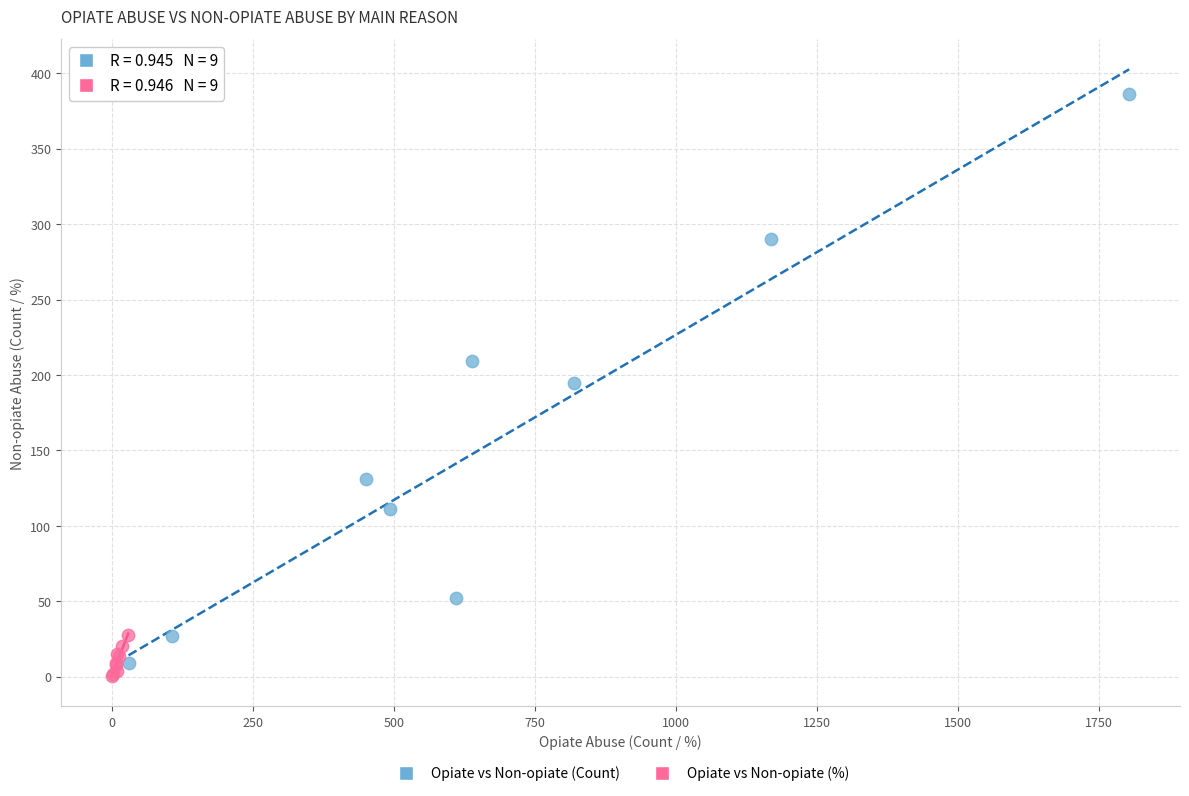

Which series contains the lowest Y value?

Opiate vs Non-opiate (%)